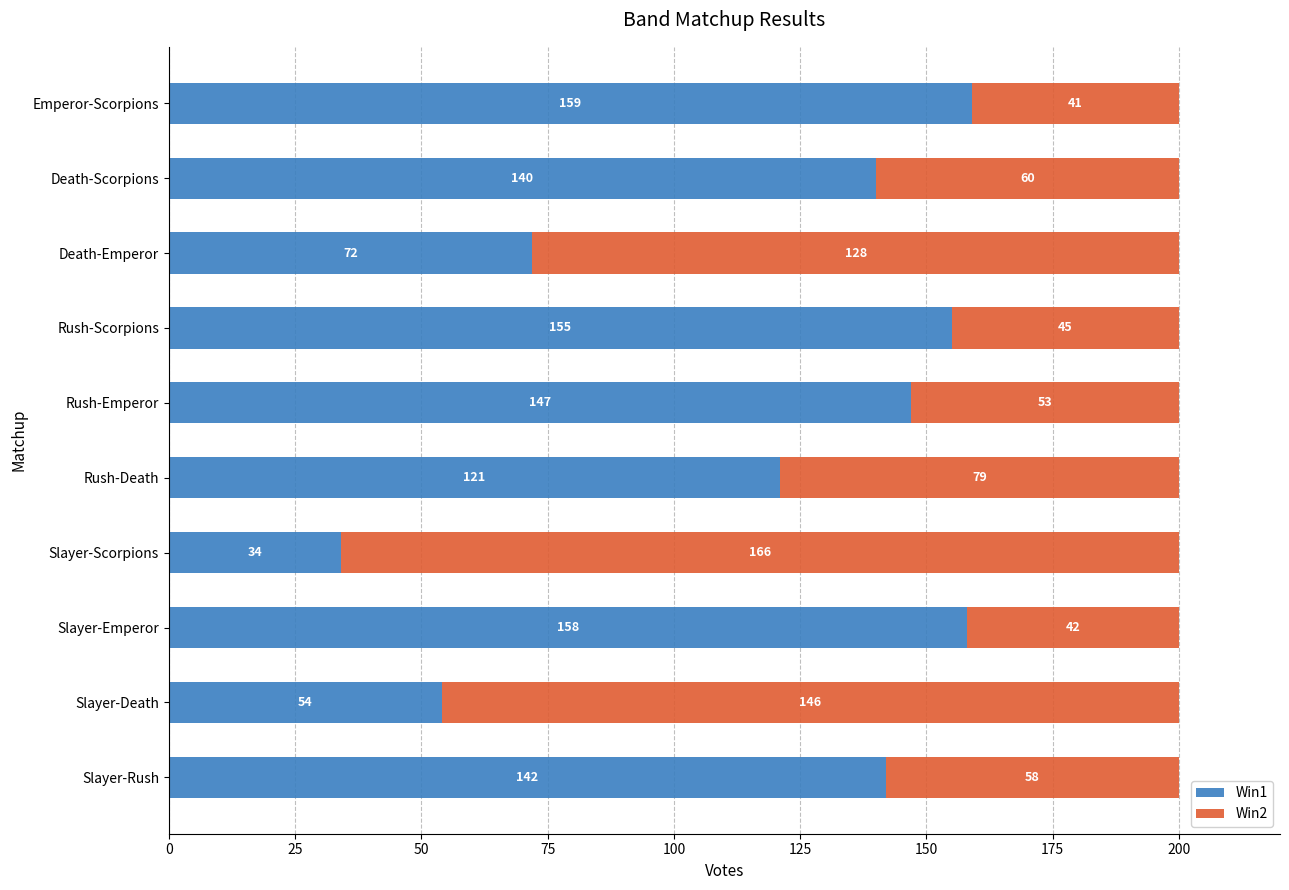

What is the average value of the Win1 series?

118